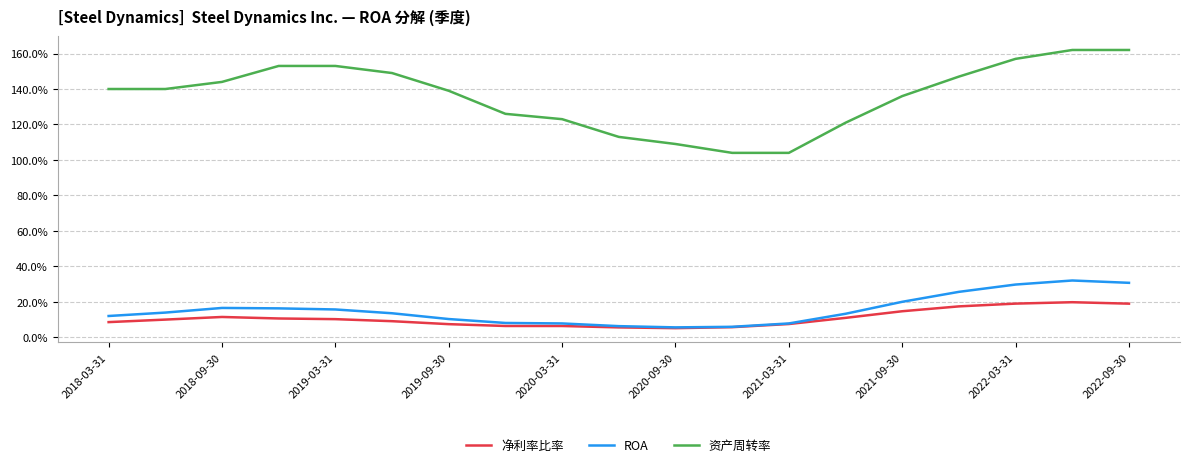

What is the value of the 净利率比率 point at the 17th from the left?

0.2